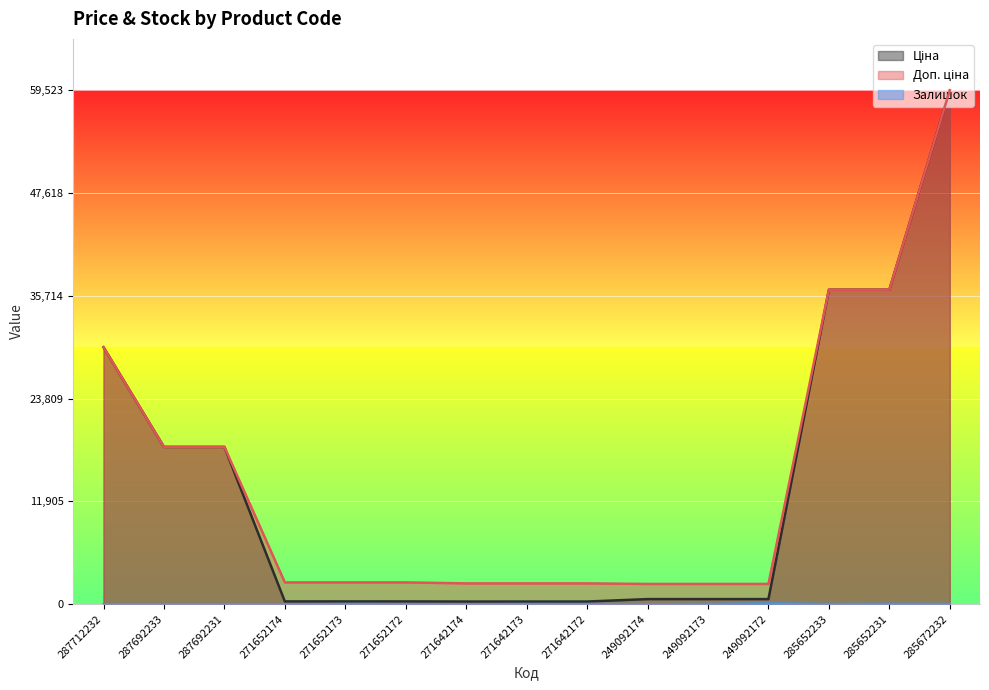

True or false: Ціна and Залишок intersect in this chart.

False